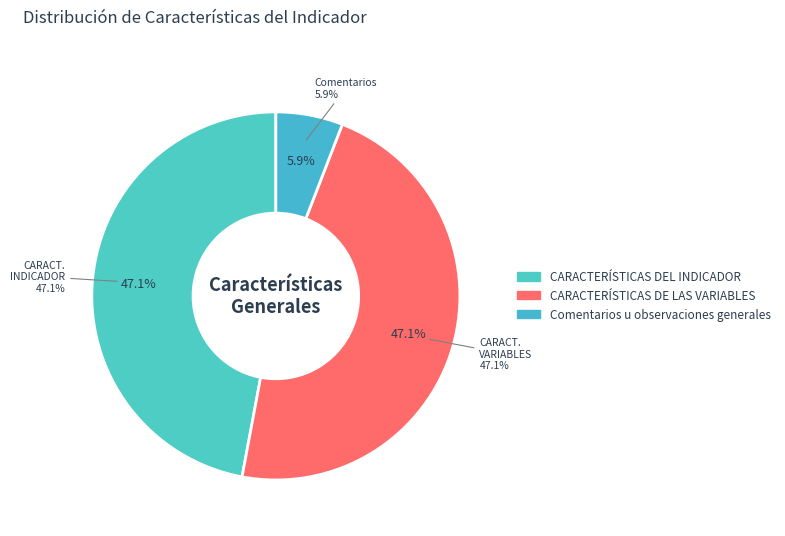

What is the largest slice in the pie chart?

CARACTERÍSTICAS DEL INDICADOR